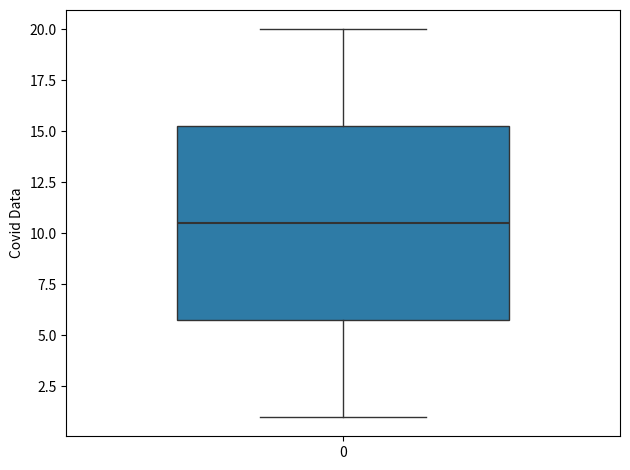

Transcribe this box plot: give where the median line is, the range the box spans, and where the two whiskers end, as read against the y-axis. The values are not printed on the chart, so give them approximately, as read against the axis.

median 10.5, box 6.0 to 15.5, whiskers 1.0 to 20.0